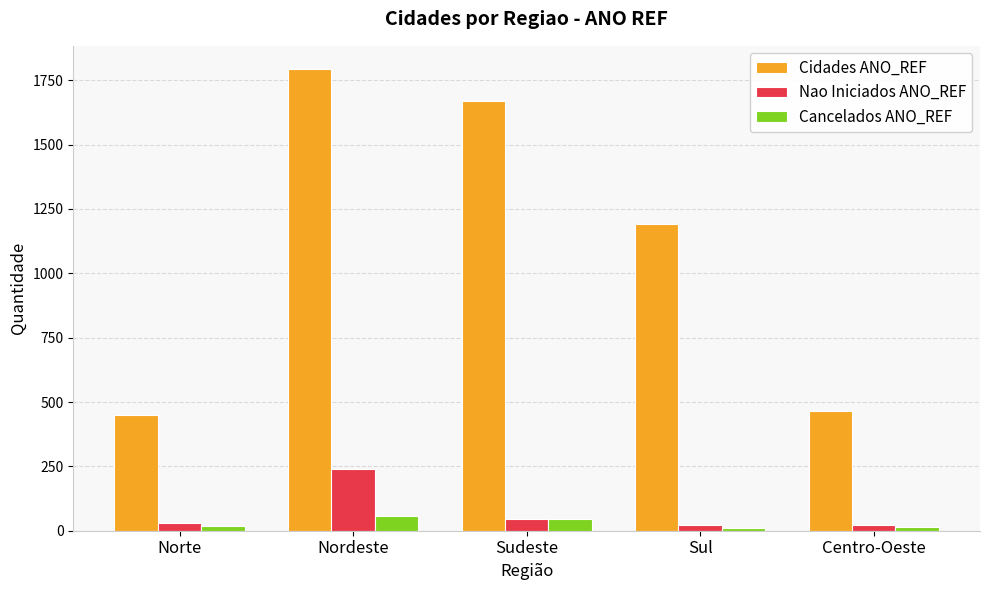

Is it true that Cidades ANO_REF equals 181 at Norte?

False